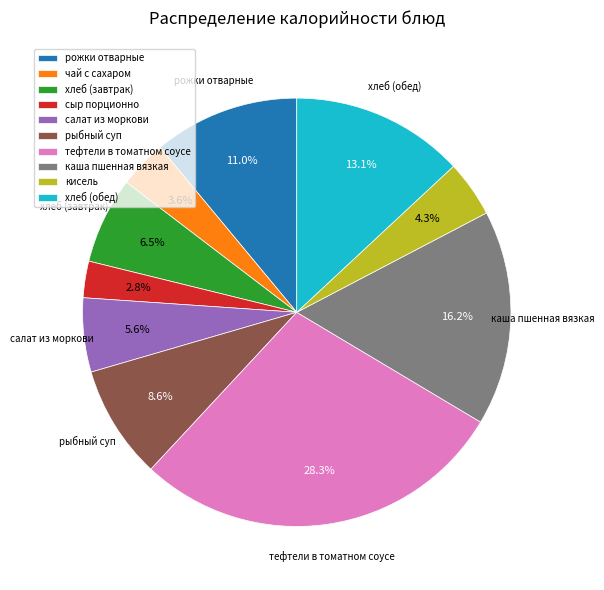

Between каша пшенная вязкая and чай с сахаром, which is larger?

каша пшенная вязкая